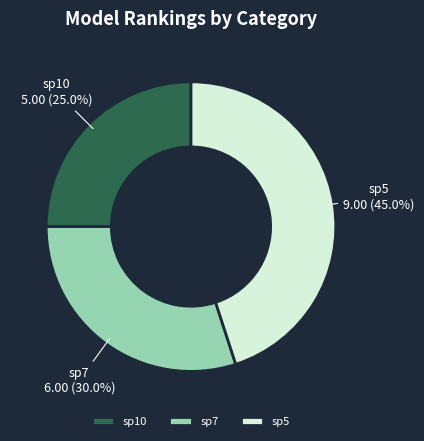

Is there any slice that represents more than half of the pie?

No